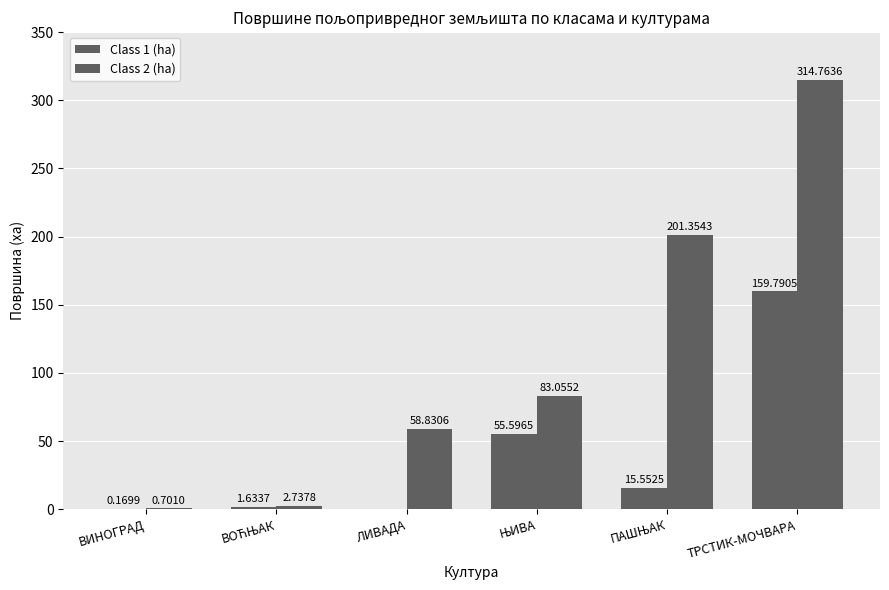

Does the chart contain stacked bars?

No